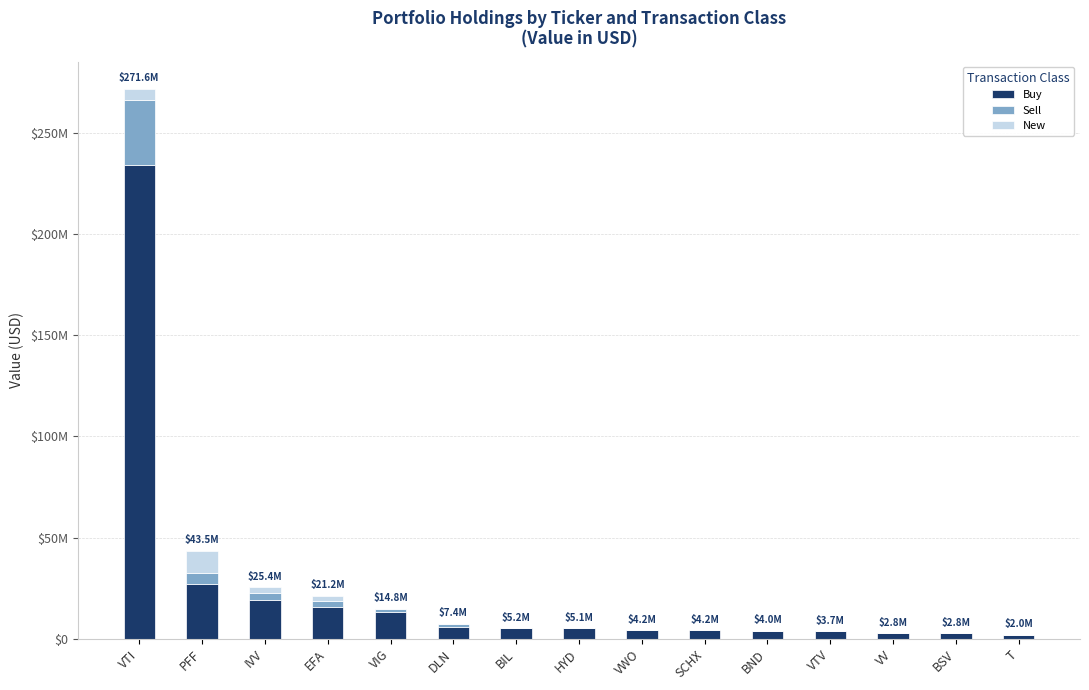

Does the chart contain stacked bars?

Yes